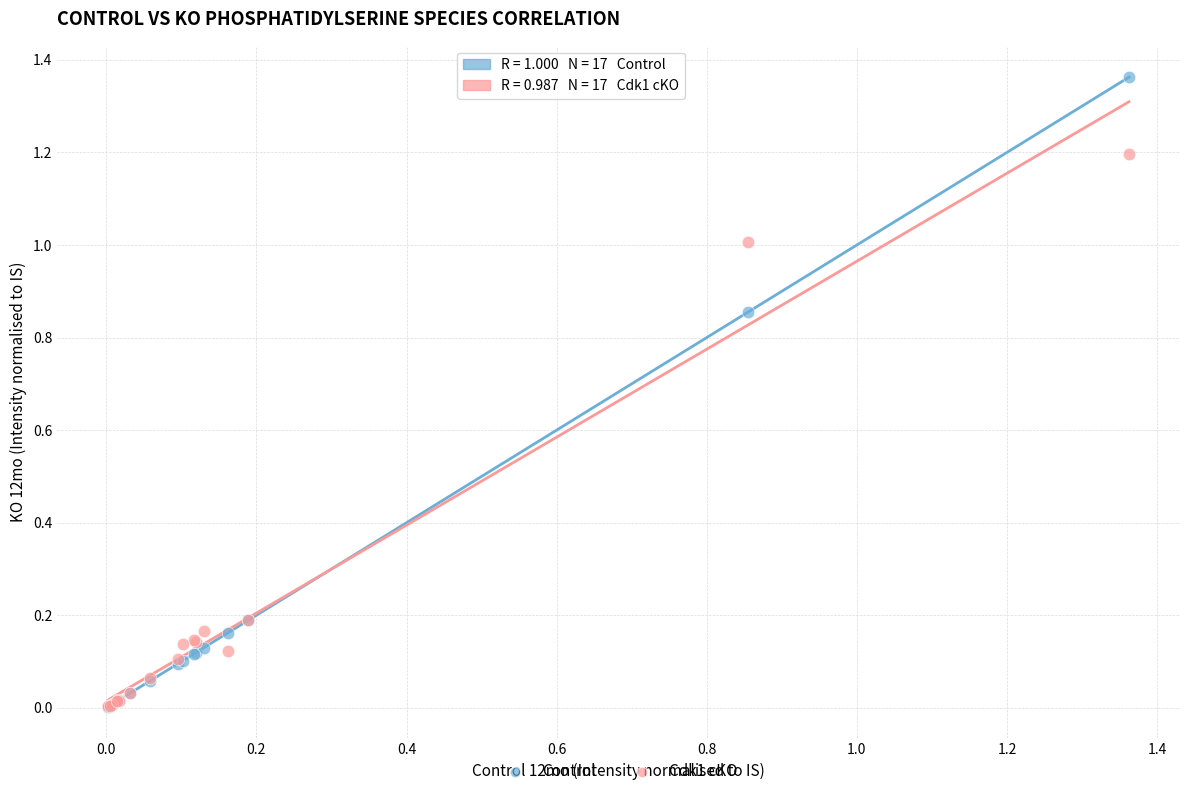

What are all the series names shown in the legend?

Control, Cdk1 cKO